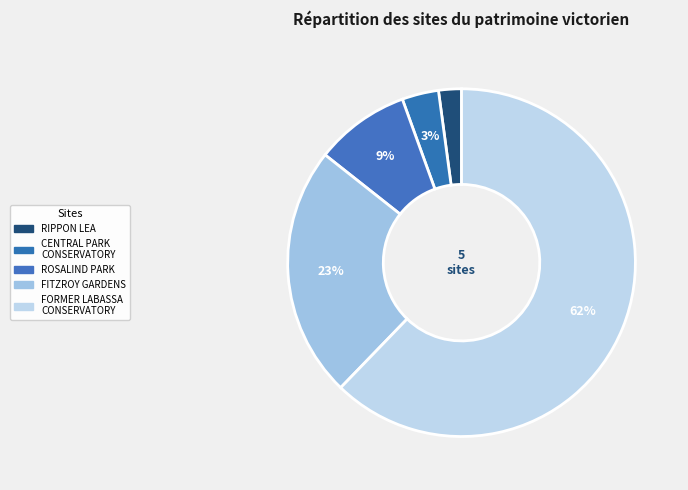

To the nearest percent, what portion does ROSALIND PARK represent?

9%